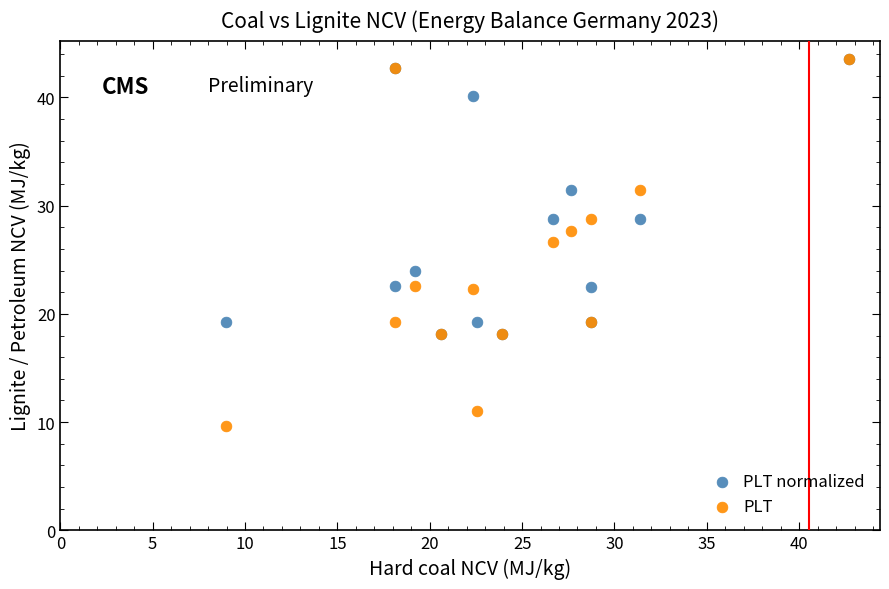

In the PLT series, what Y value is closest to 26?

26.7